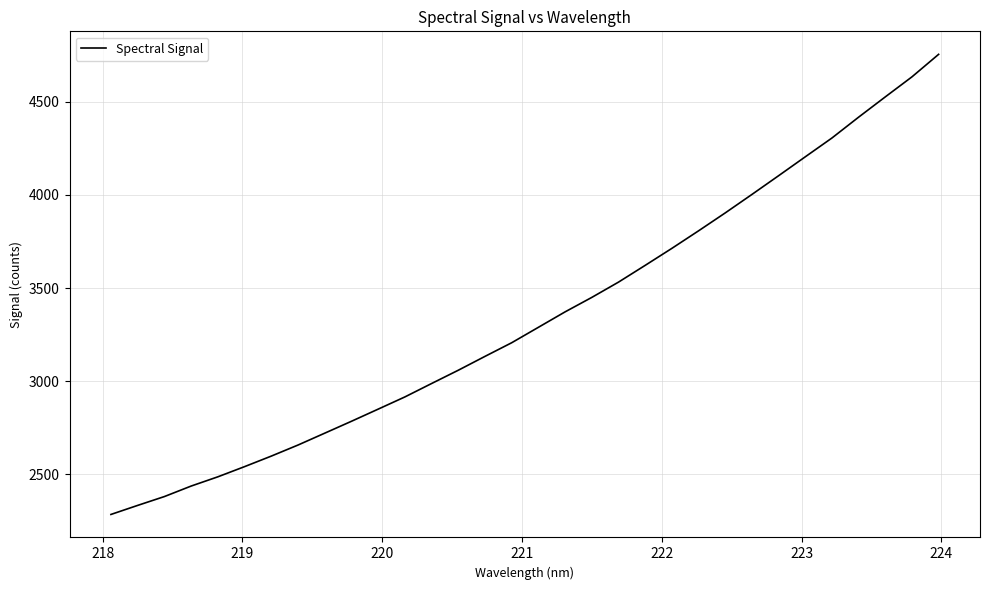

What is the difference between the maximum and minimum values?

2468.6